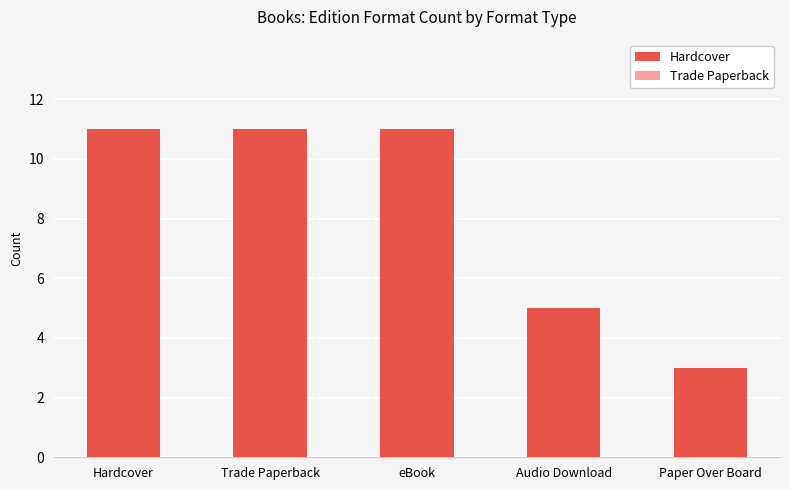

What is the sum of the values at Audio Download and Paper Over Board?

8